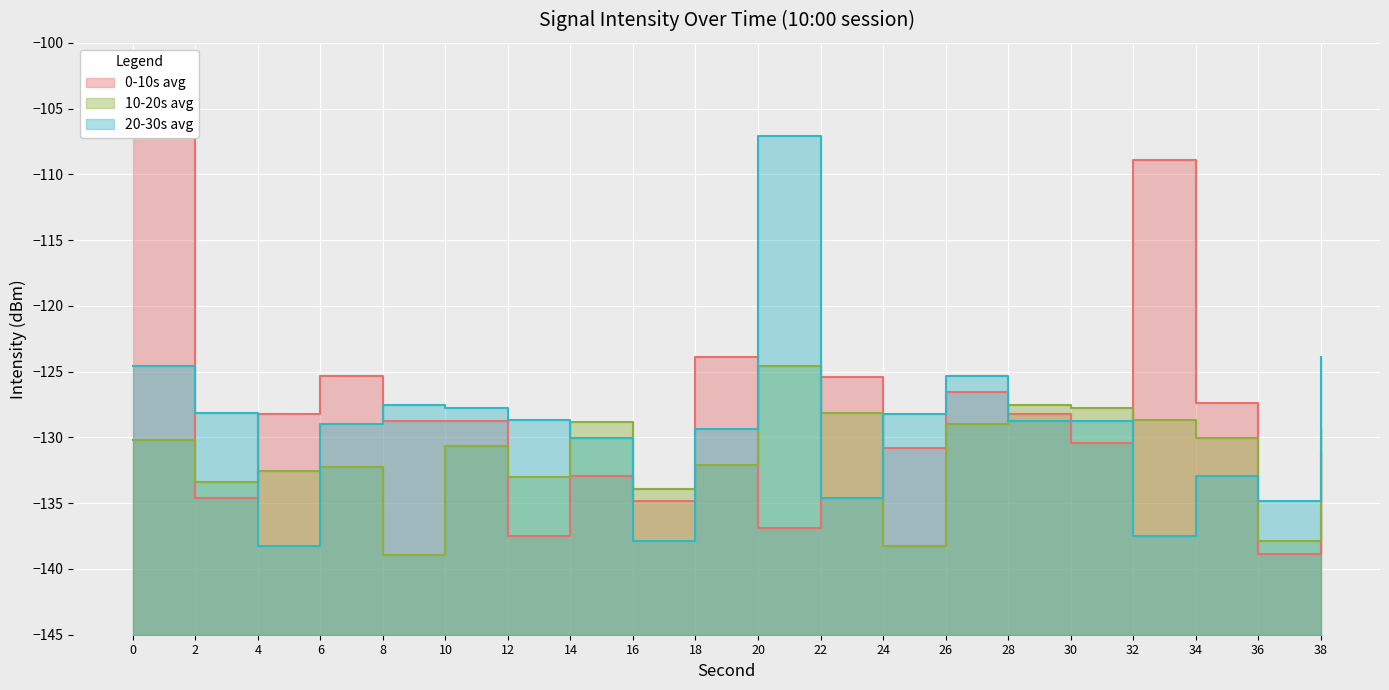

What is the value of the 20-30s avg point at the 17th from the left?

-137.5